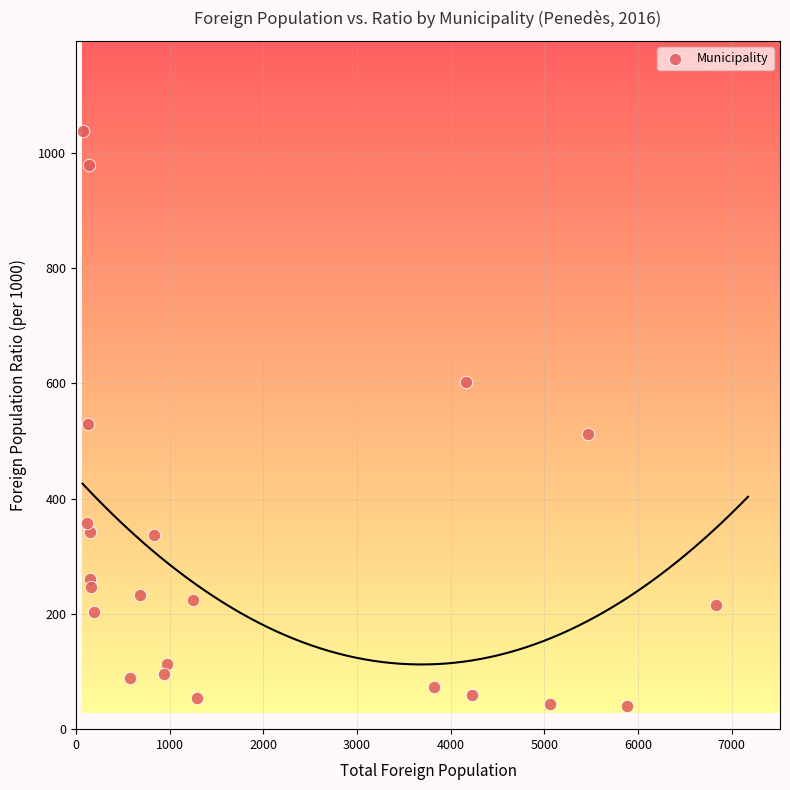

What is the range of X values (max minus min)?

6755